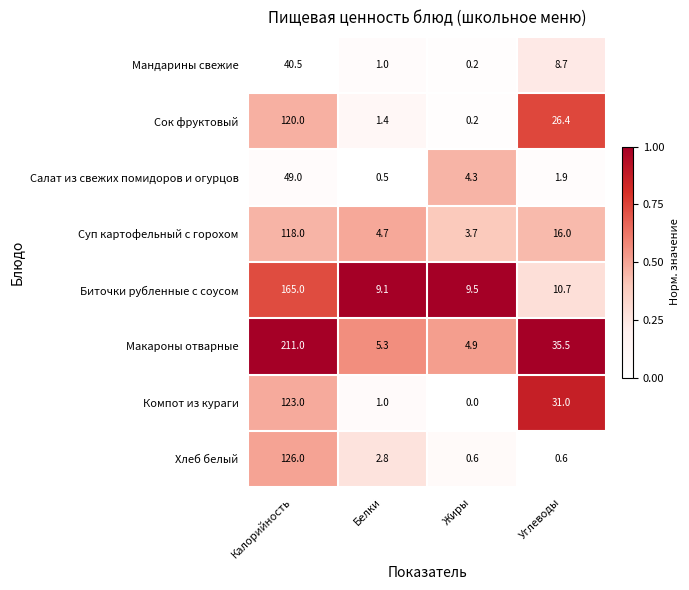

Which series has the largest range (max minus min)?

Макароны отварные